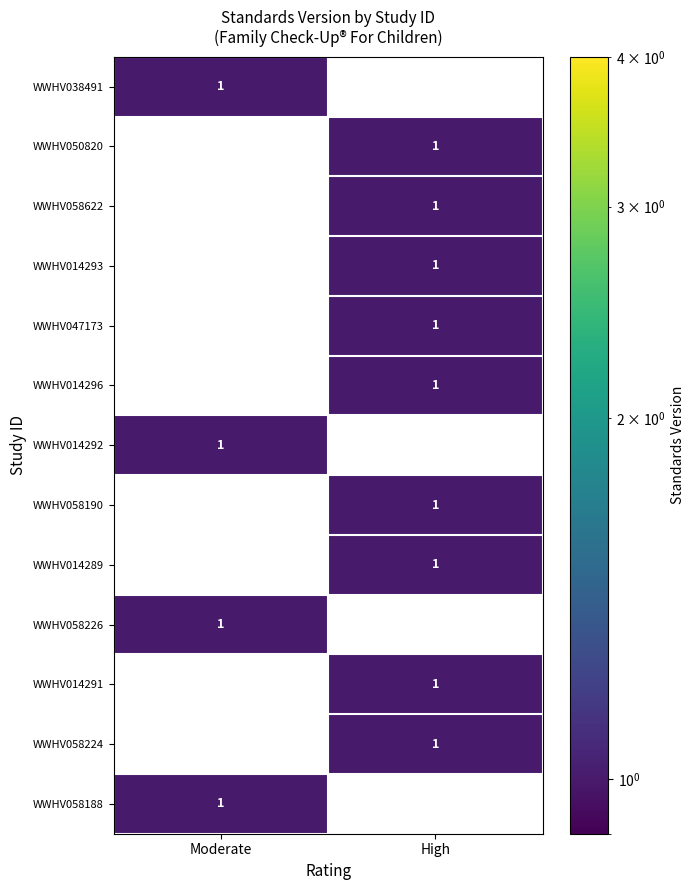

The WWHV058224 series shows 1 at High. True or false?

True